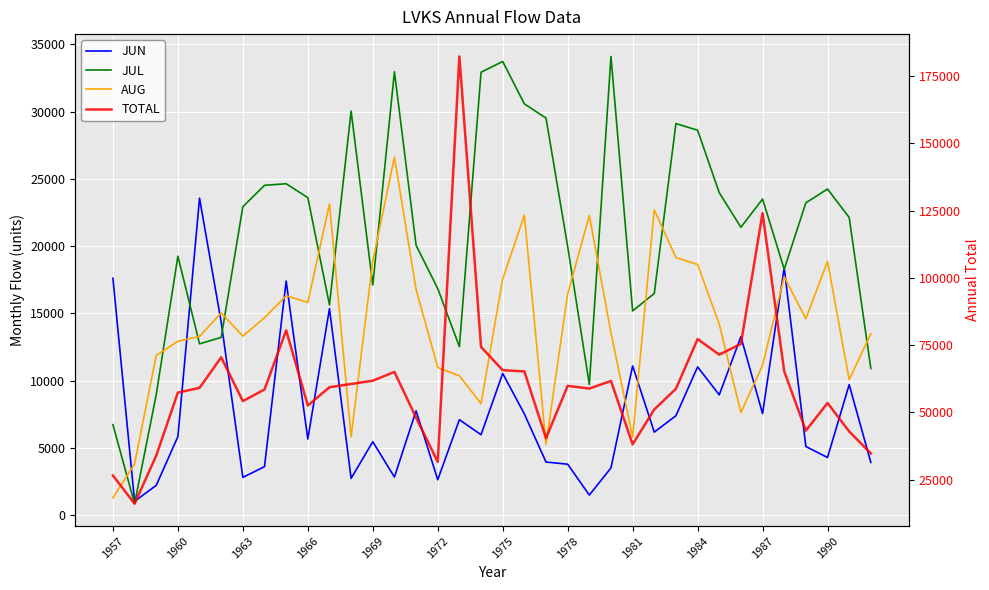

True or false: JUL has more than 0 interior local peaks.

True